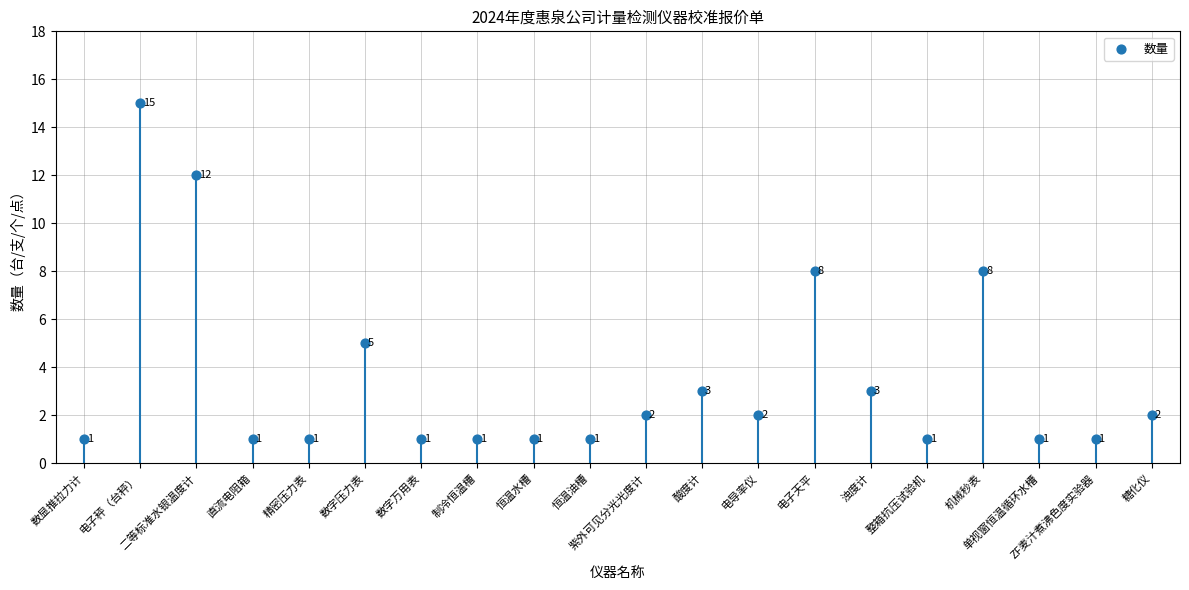

Between 恒温油槽 and 紫外可见分光光度计, which is larger?

紫外可见分光光度计